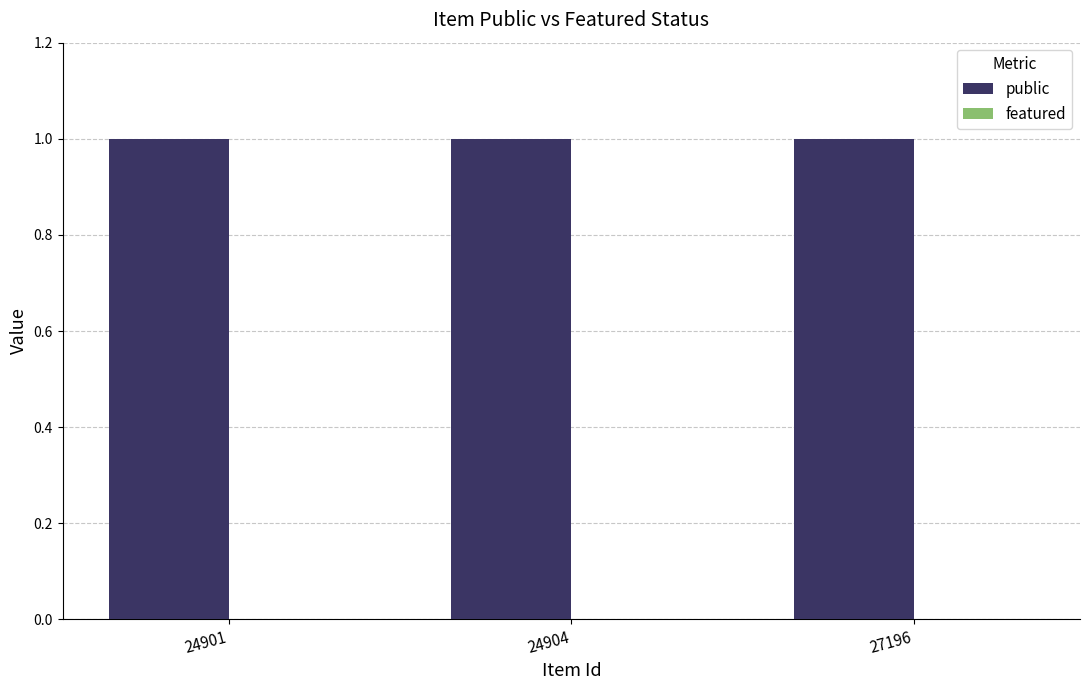

How many groups of bars are there?

3